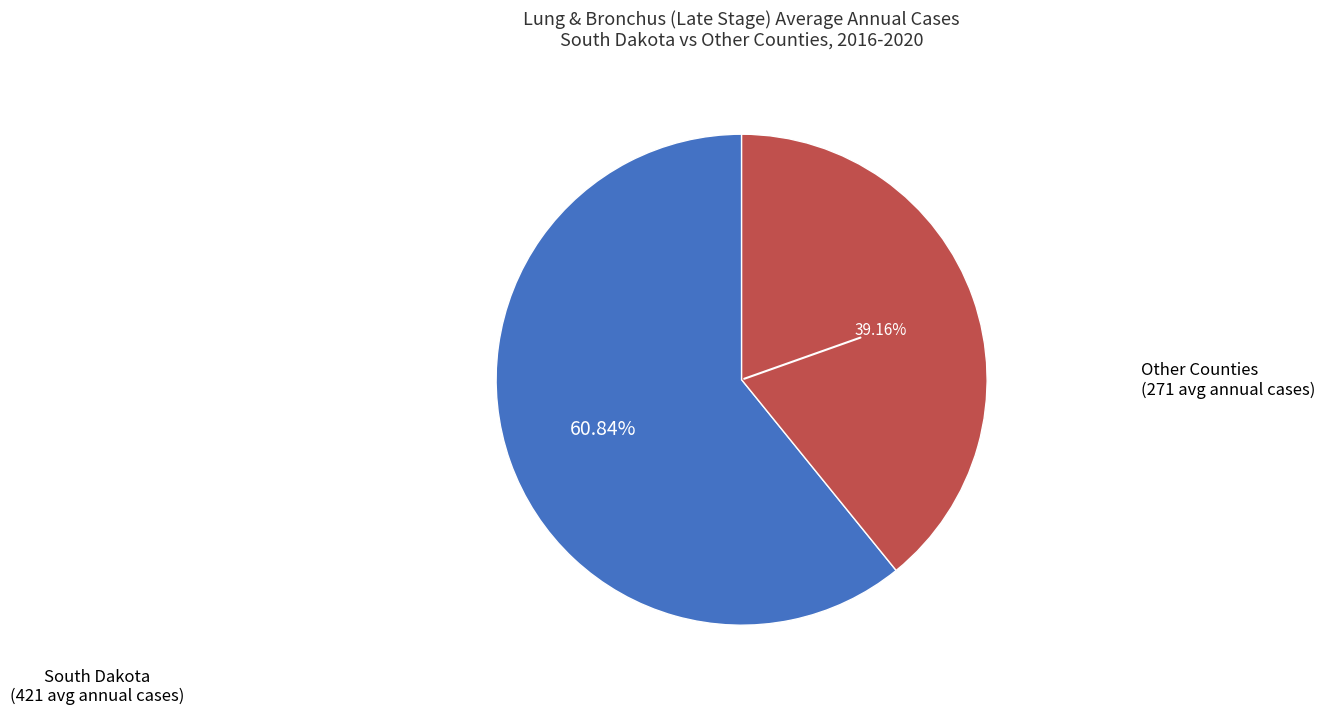

How many slices are in this pie chart?

2